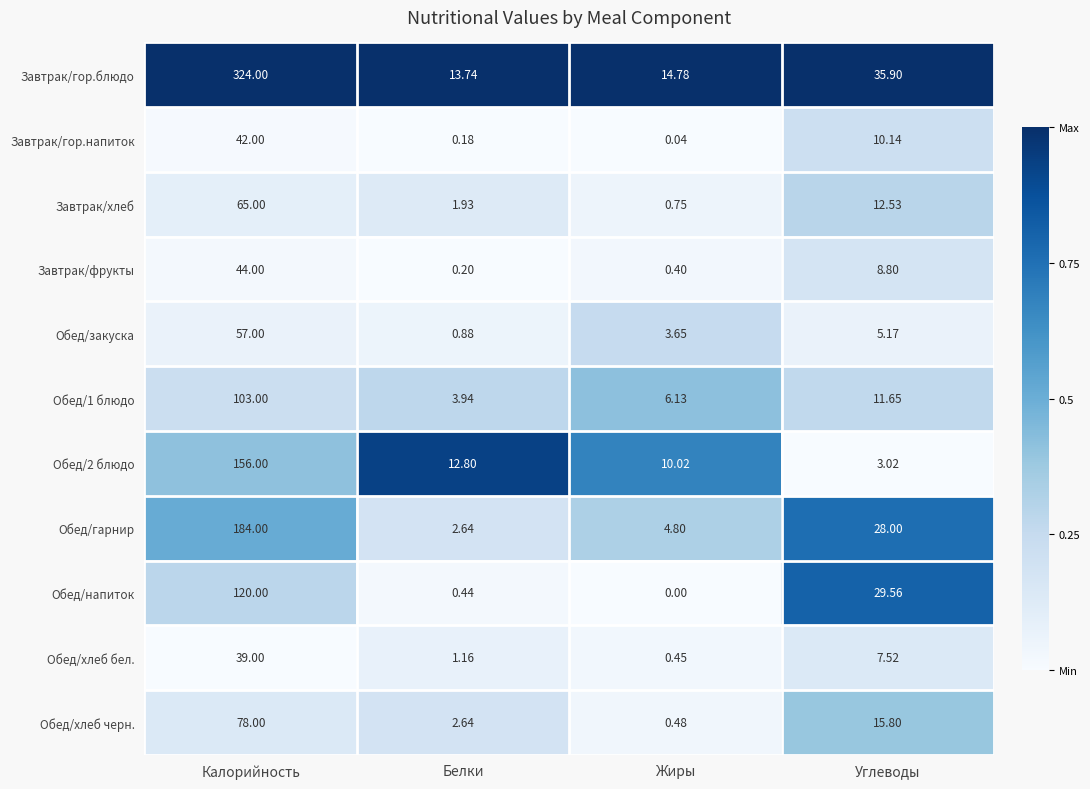

At which label does Обед/закуска first exceed 5?

Калорийность